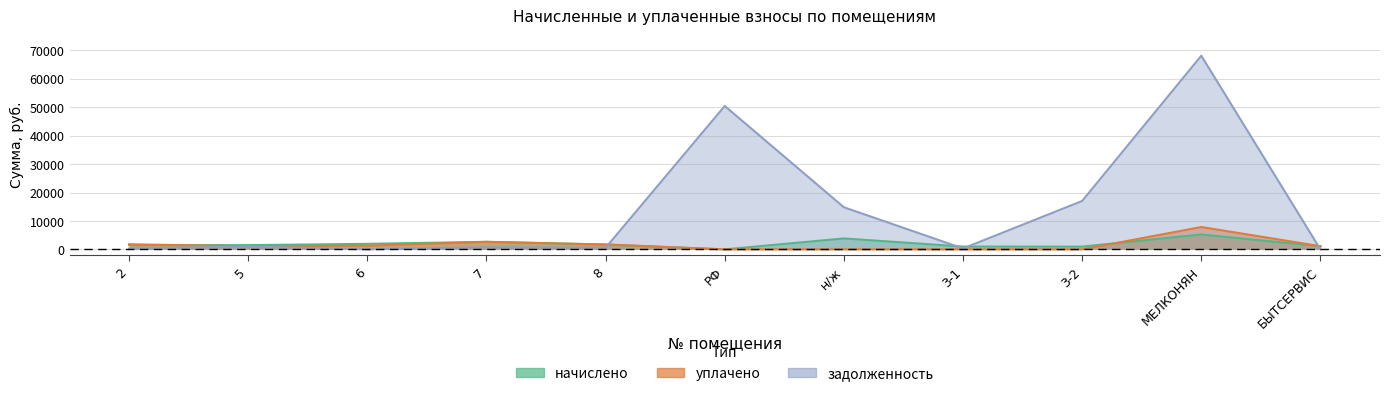

Between 3-2 and н/ж, which is larger?

н/ж